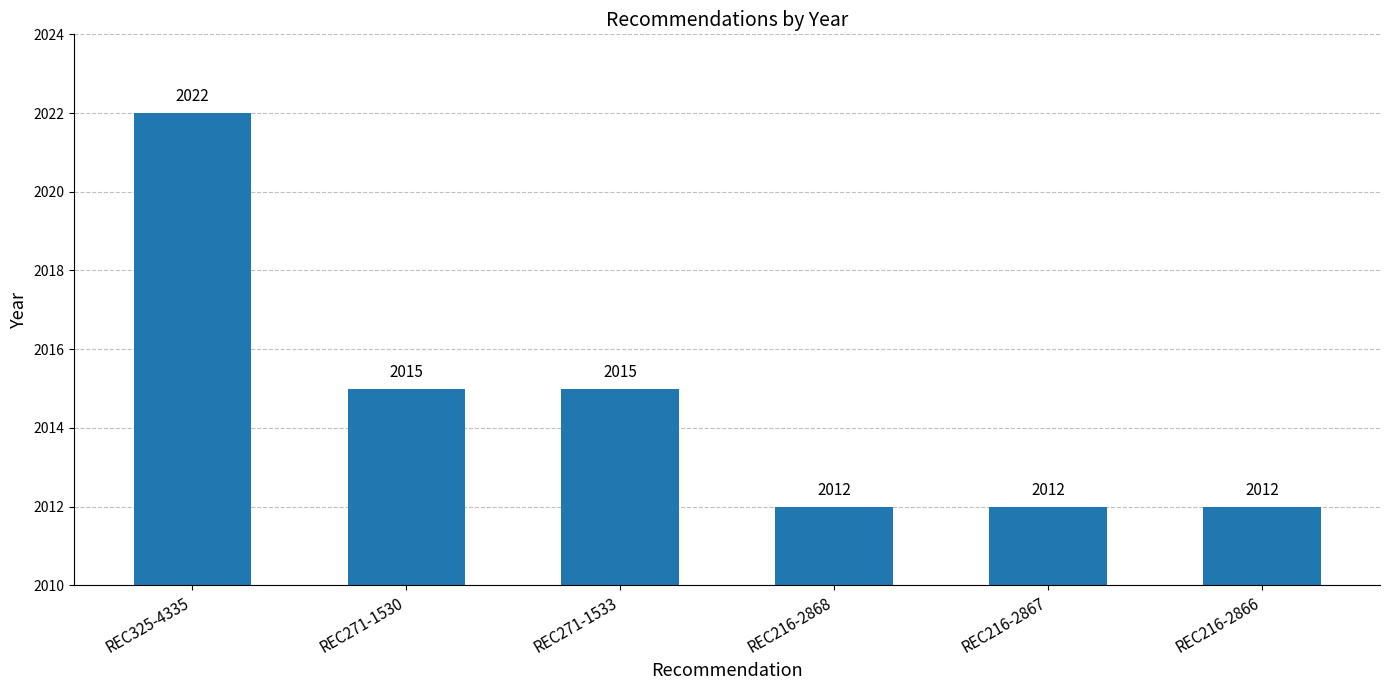

Count the values in the range 2012 to 2015.

5